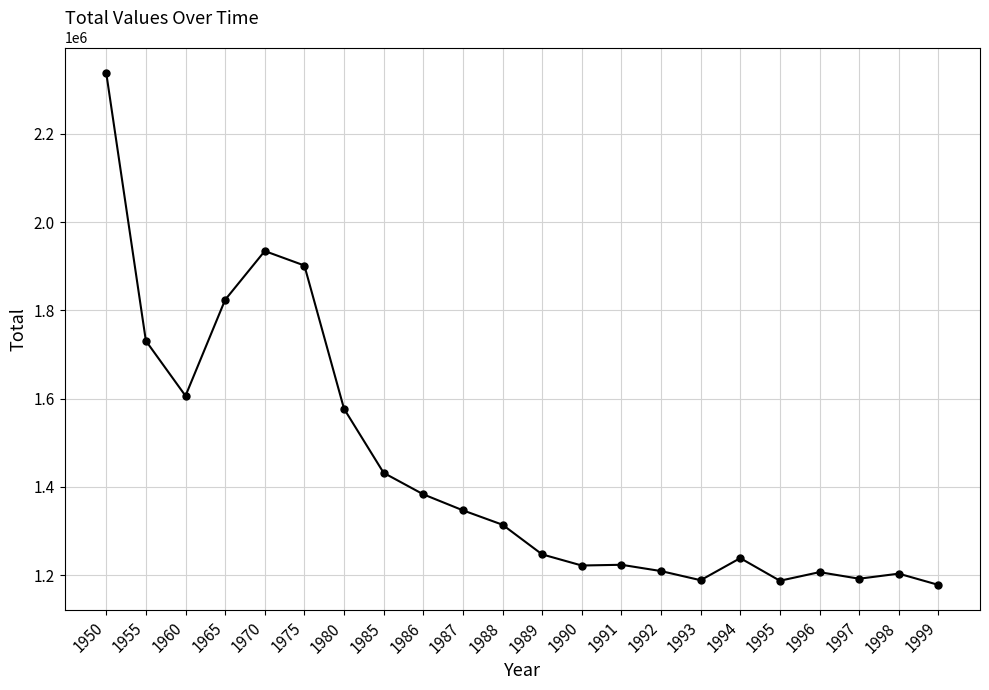

What is the value of the 9th point from the left?

1382946